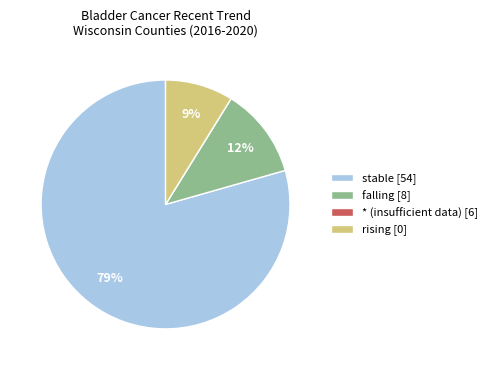

Which category accounts for the majority?

stable [54]